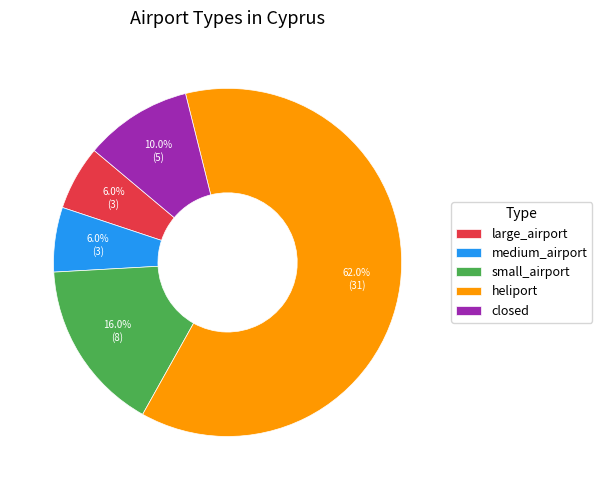

Count the number of slices in the pie.

5